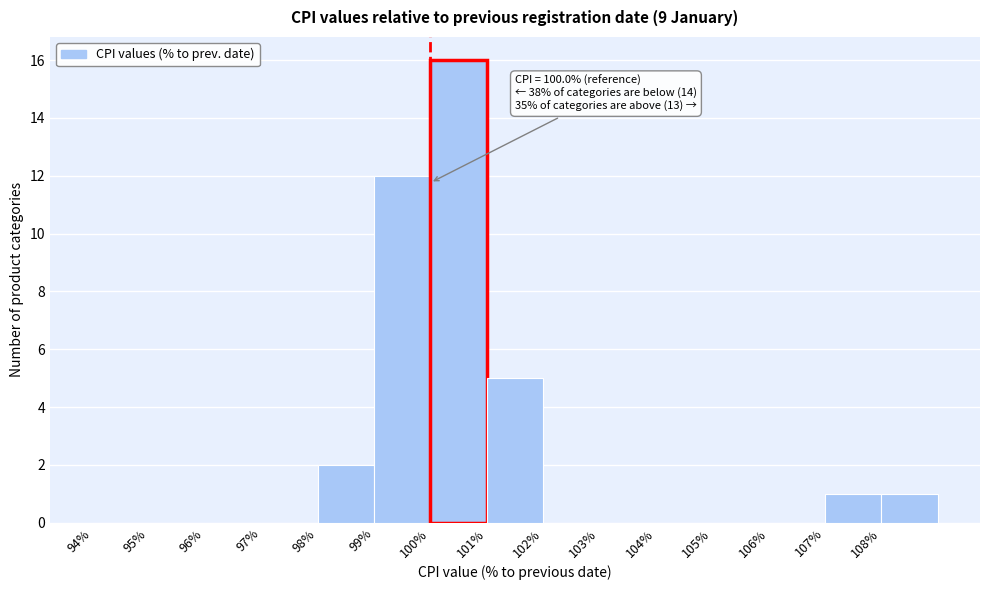

Over which range of the x-axis is the bar tallest?

100 to 101